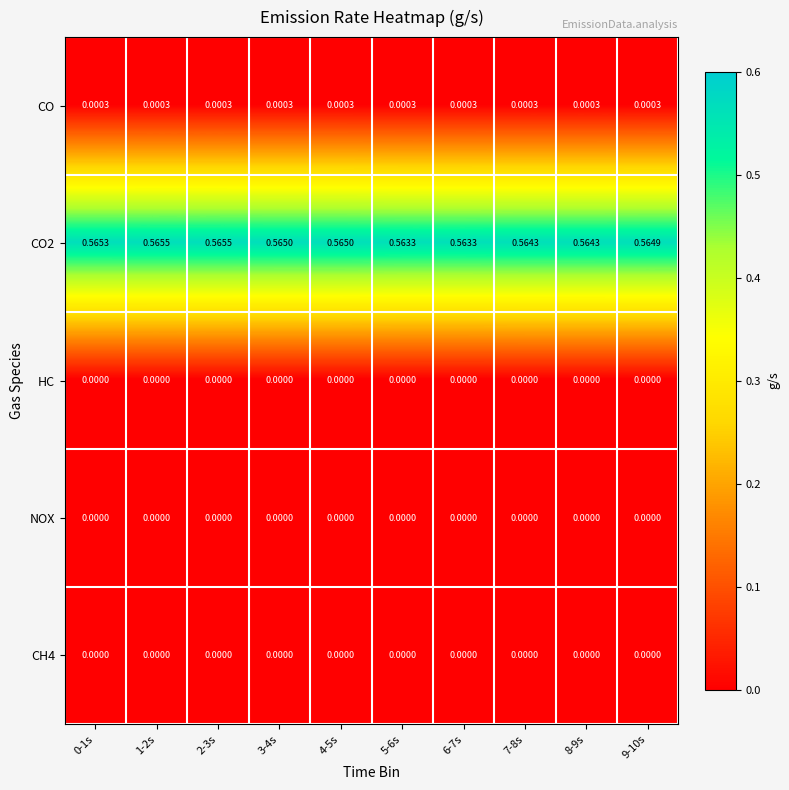

Is the value of CO2 at 6-7s greater than the value of NOX at 4-5s?

Yes